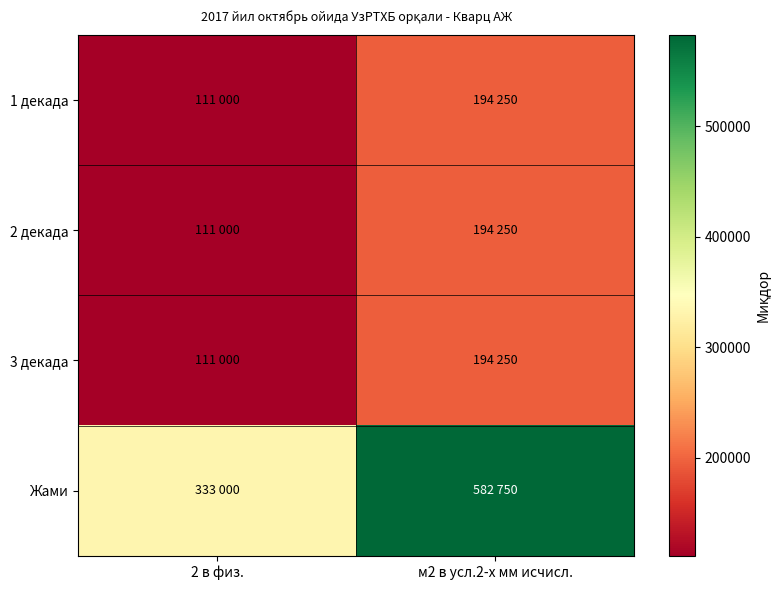

Which has a higher value, 2 в физ. or м2 в усл.2-х мм исчисл.?

м2 в усл.2-х мм исчисл.